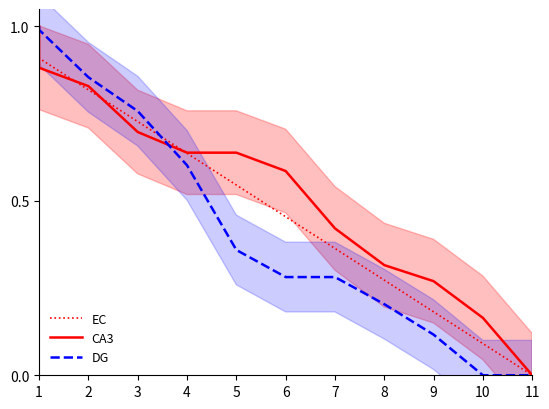

True or false: DG and EC intersect in this chart.

True